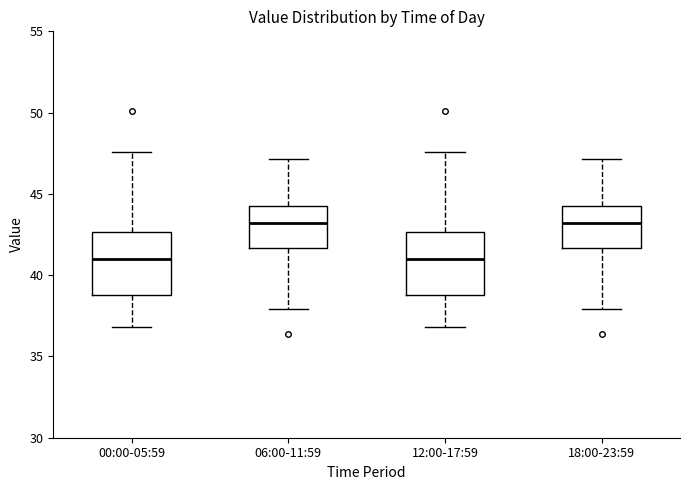

Reading left to right, transcribe this box plot: for each box, give where its median line is, the range the box spans, and where its two whiskers end, as read against the y-axis. The values are not printed on the chart, so give them approximately, as read against the axis.

00:00-05:59: median 41.0, box 39.0 to 42.5, whiskers 37.0 to 47.5
06:00-11:59: median 43.0, box 41.5 to 44.5, whiskers 38.0 to 47.0
12:00-17:59: median 41.0, box 39.0 to 42.5, whiskers 37.0 to 47.5
18:00-23:59: median 43.0, box 41.5 to 44.5, whiskers 38.0 to 47.0